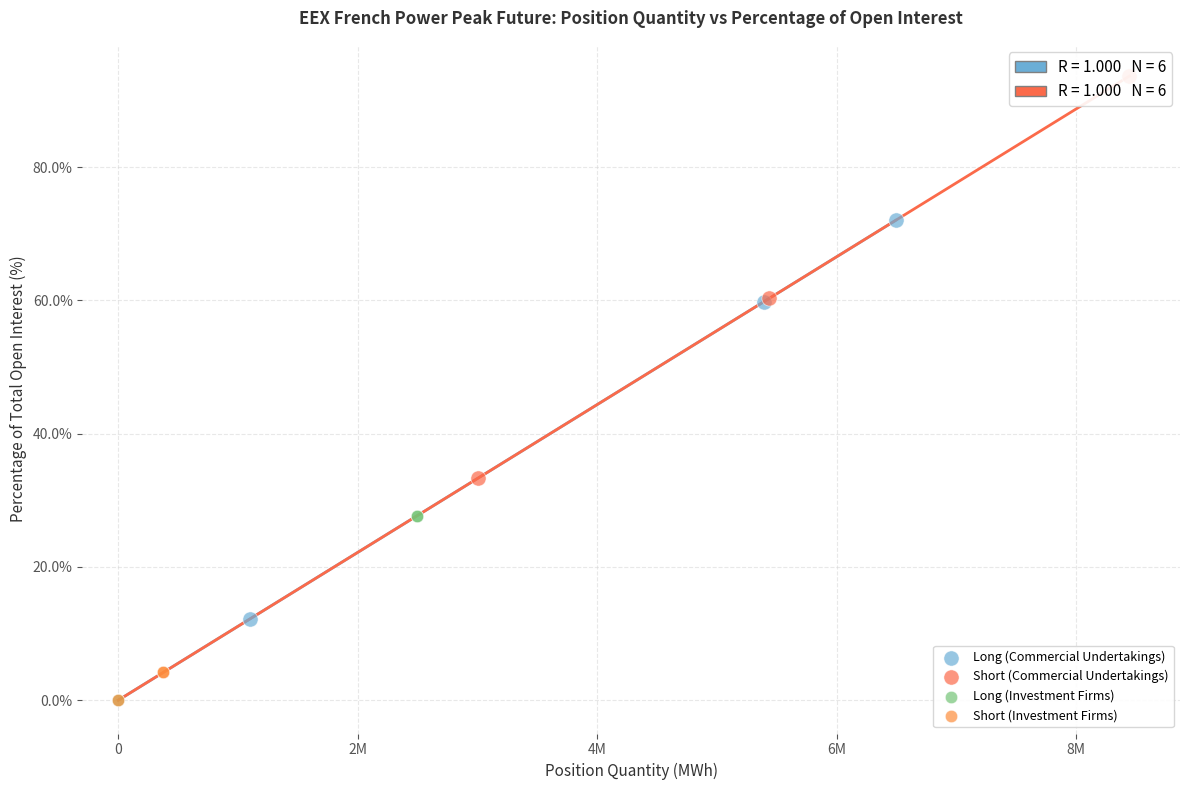

Which series reaches the maximum Y coordinate?

Short (Commercial Undertakings)